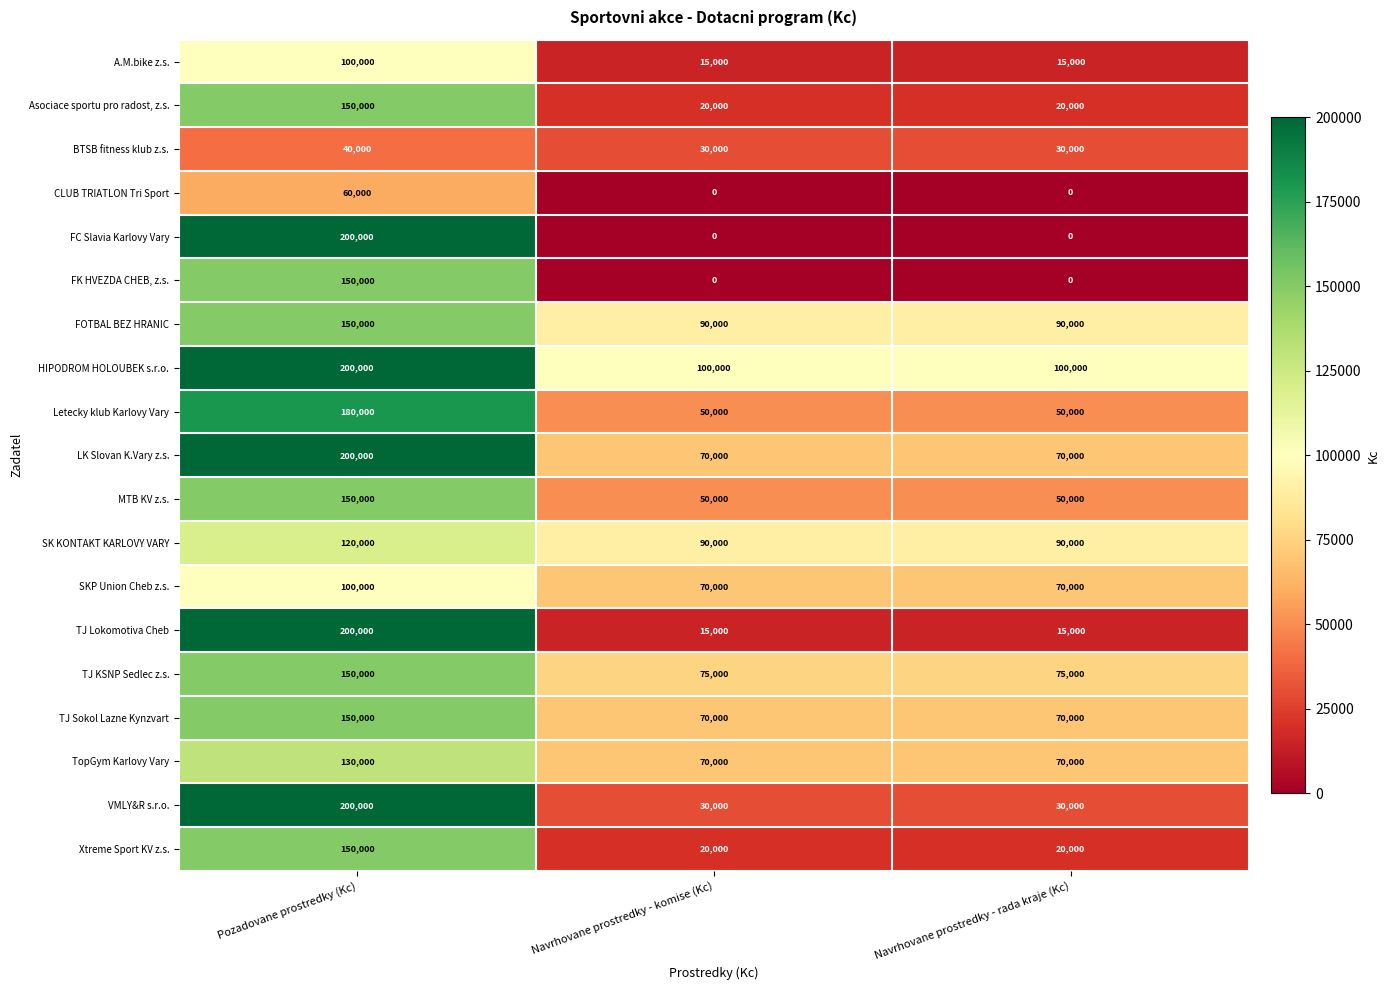

At which label does FC Slavia Karlovy Vary reach its peak?

Pozadovane prostredky (Kc)